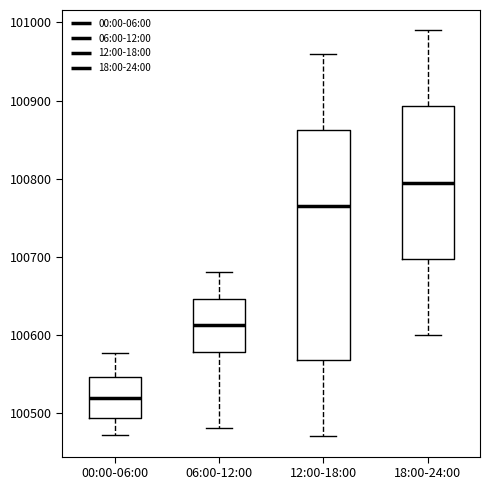

Where does the upper whisker of the box for 18:00-24:00 end on the y-axis? The values are not printed on the chart, so give them approximately, as read against the axis.

100990